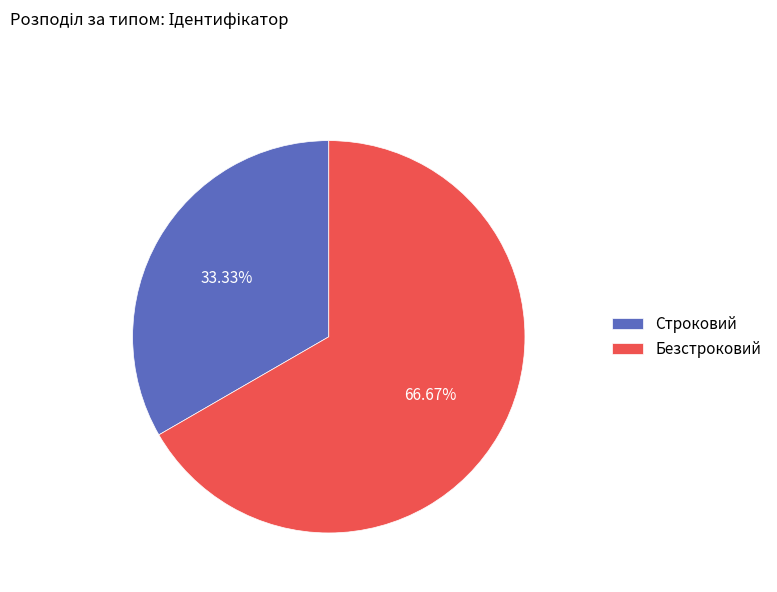

Is it true that Строковий is 41% of the pie?

False